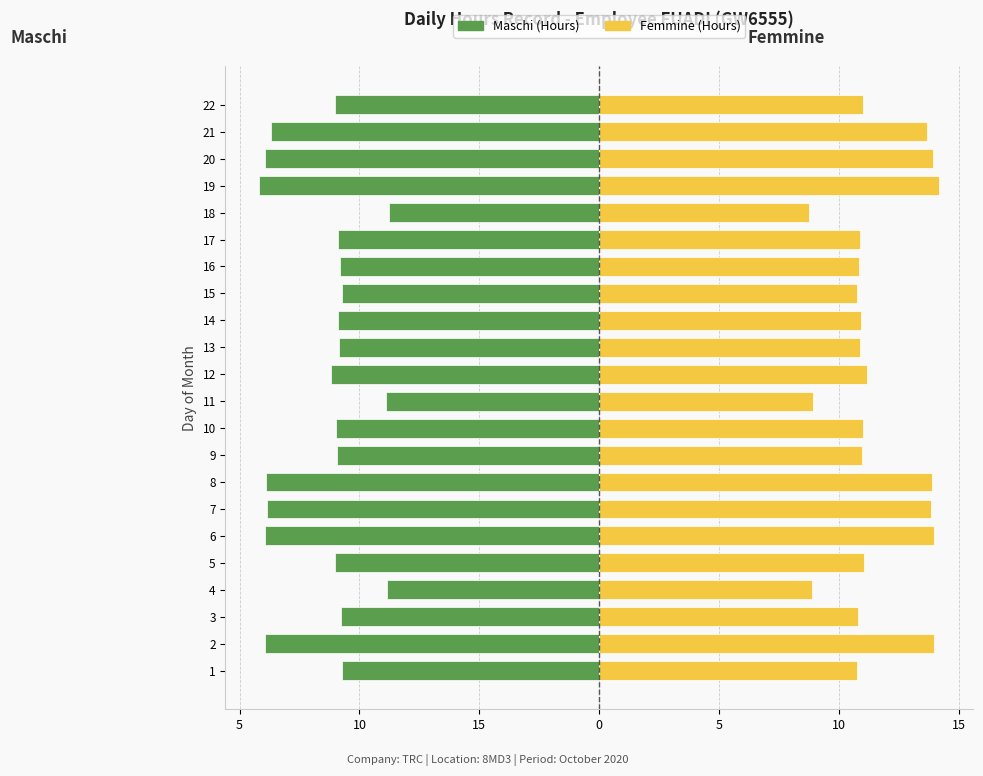

Are the bars horizontal?

Yes